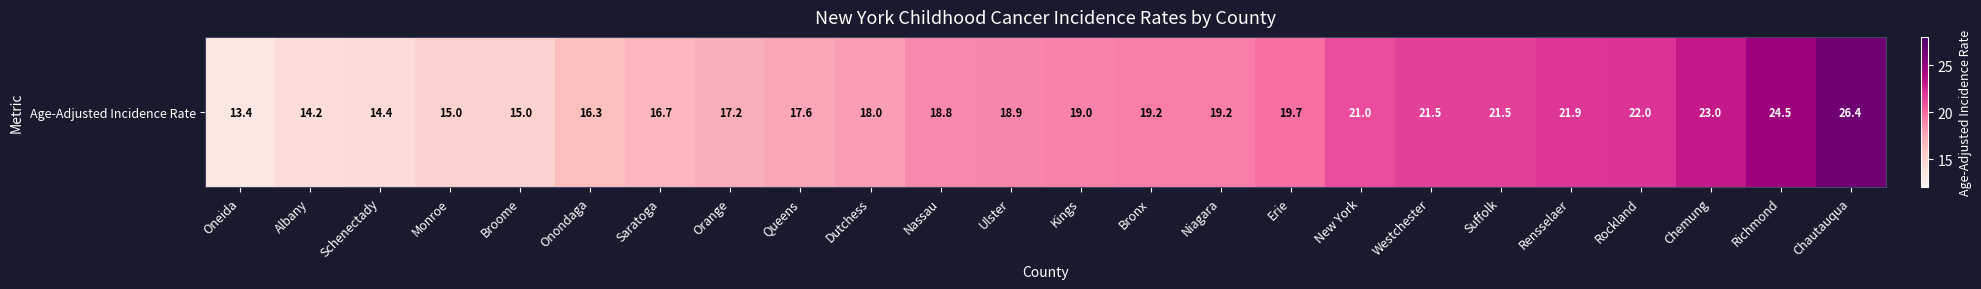

Reading right to left, list all the values displayed in this chart.

Chautauqua=26.4	Richmond=24.5	Chemung=23.0	Rockland=22.0	Rensselaer=21.9	Suffolk=21.5	Westchester=21.5	New York=21.0	Erie=19.7	Niagara=19.2	Bronx=19.2	Kings=19.0	Ulster=18.9	Nassau=18.8	Dutchess=18.0	Queens=17.6	Orange=17.2	Saratoga=16.7	Onondaga=16.3	Broome=15.0	Monroe=15.0	Schenectady=14.4	Albany=14.2	Oneida=13.4